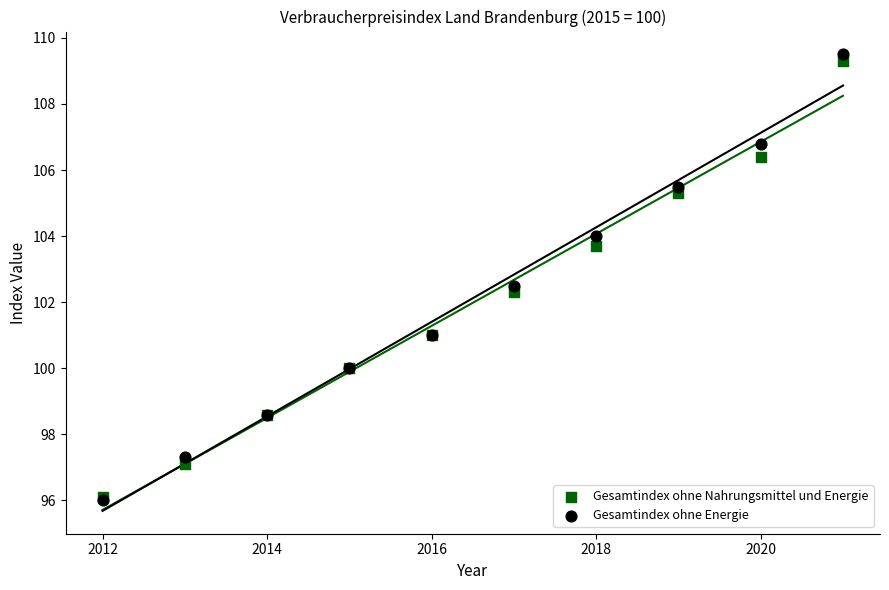

What are all the series names shown in the legend?

Gesamtindex ohne Nahrungsmittel und Energie, Gesamtindex ohne Energie